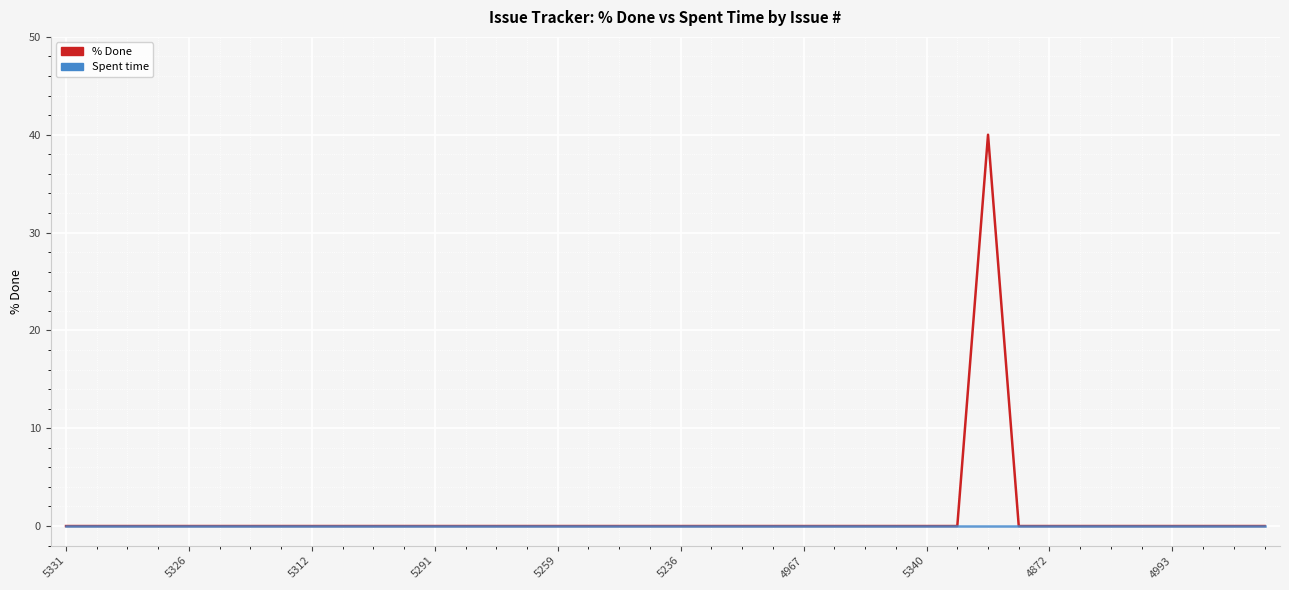

Which series has the largest range (max minus min)?

% Done